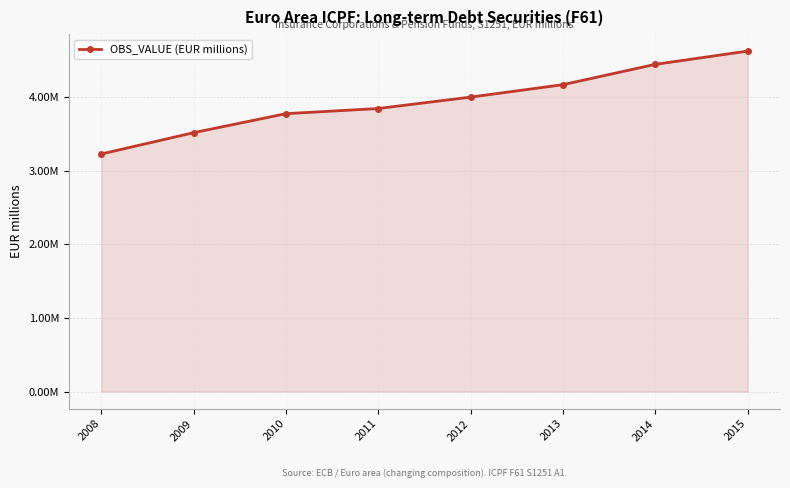

Where does the data first go above 4000445?

2012